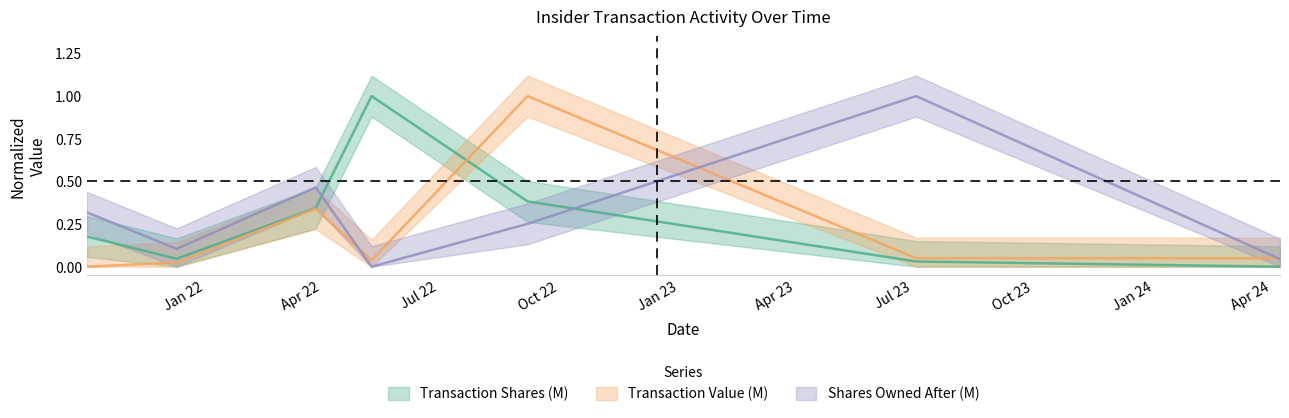

What are all the series names shown in the legend?

Transaction Shares (M), Transaction Value (M), Shares Owned After (M)